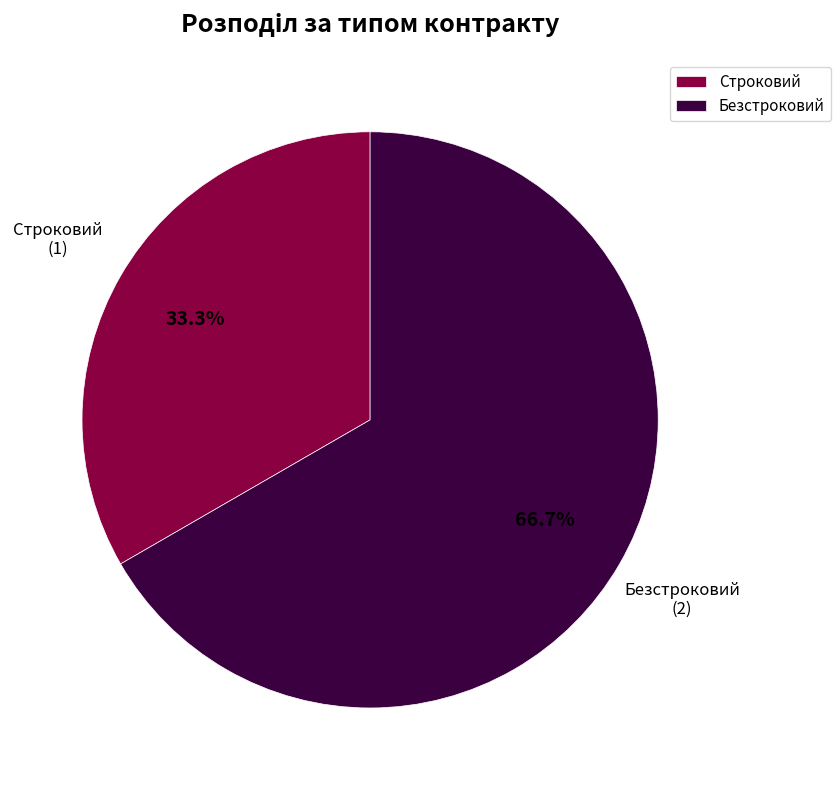

Rank the categories by value from highest to lowest.

Безстроковий, Строковий